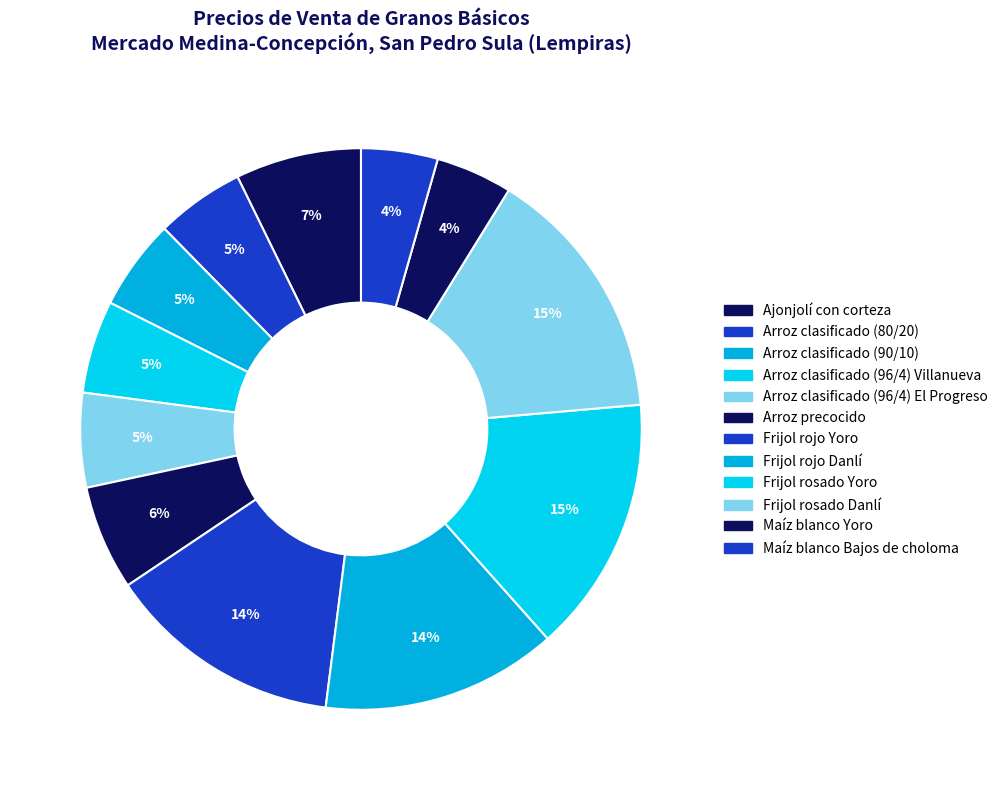

Count the number of slices in the pie.

12